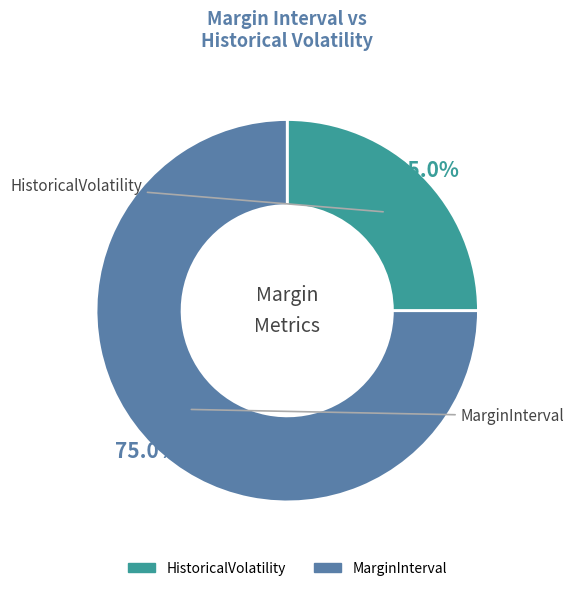

Rank the categories by value from lowest to highest.

HistoricalVolatility, MarginInterval